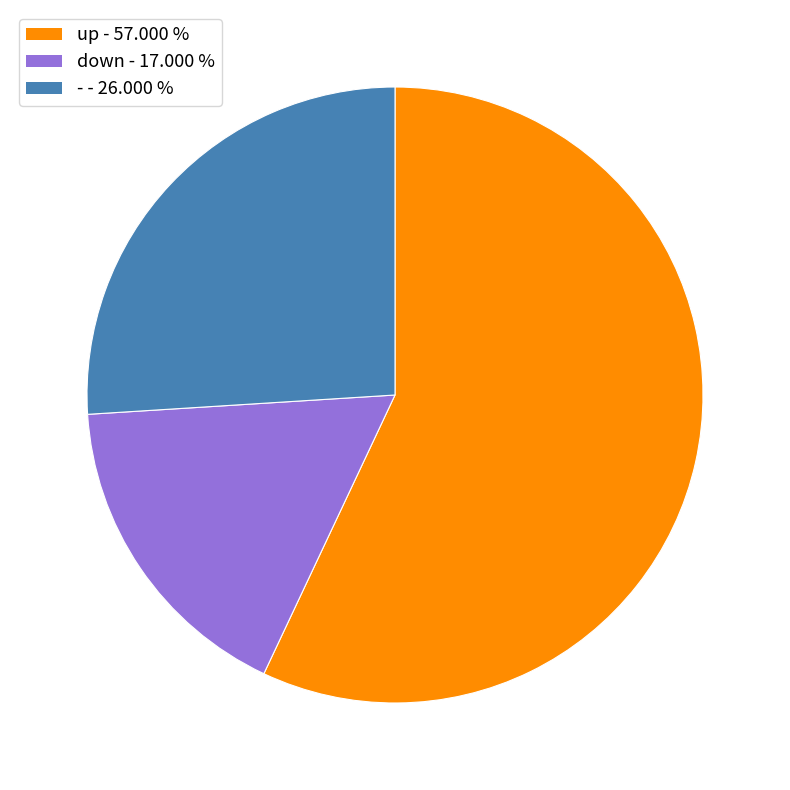

Which has a higher value, up or -?

up